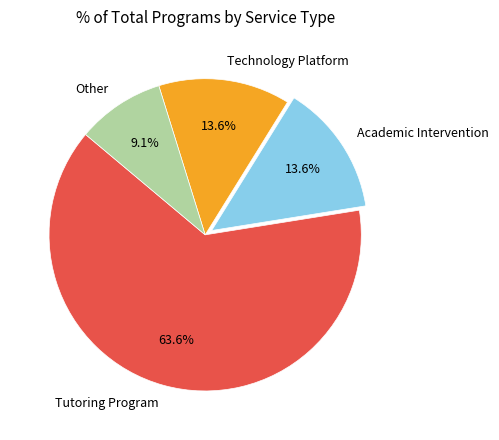

Which category accounts for the majority?

Tutoring Program